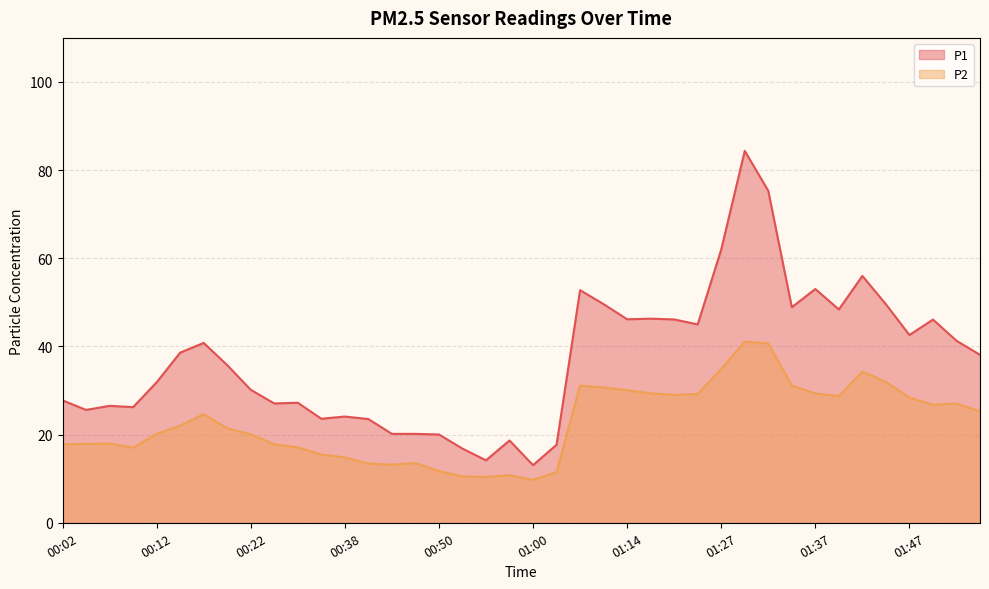

List the labels in order of P1 value, smallest first.

01:00, 00:55, 00:53, 01:03, 00:58, 00:50, 00:45, 00:48, 00:43, 00:35, 00:38, 00:04, 00:09, 00:07, 00:24, 00:30, 00:02, 00:22, 00:12, 00:19, 01:55, 00:14, 00:17, 01:52, 01:47, 01:24, 01:50, 01:19, 01:14, 01:16, 01:39, 01:34, 01:44, 01:11, 01:09, 01:37, 01:42, 01:27, 01:32, 01:29